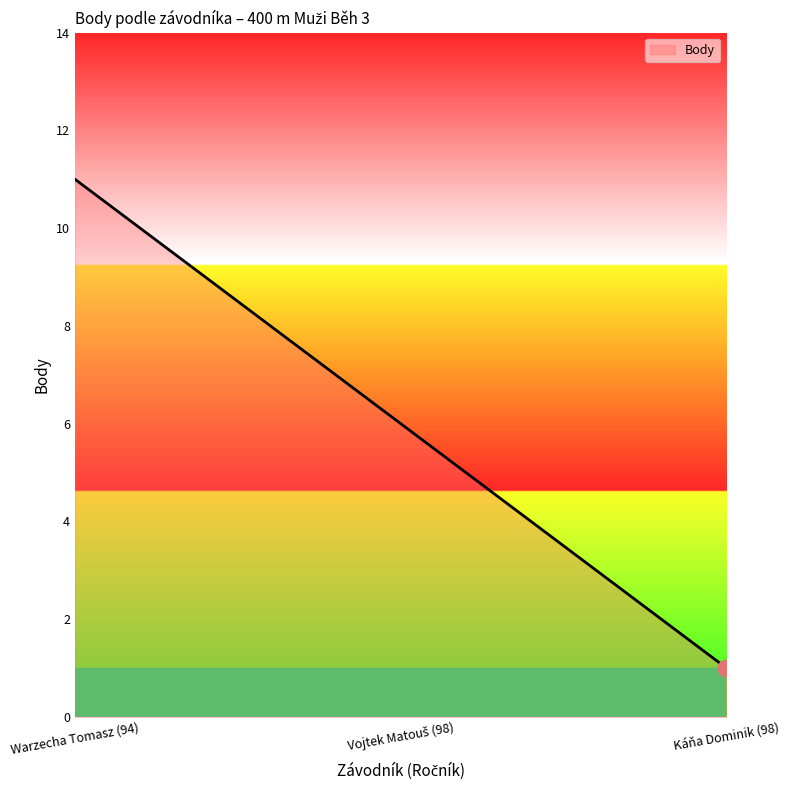

Which label corresponds to the largest value in the chart?

Warzecha Tomasz (94)